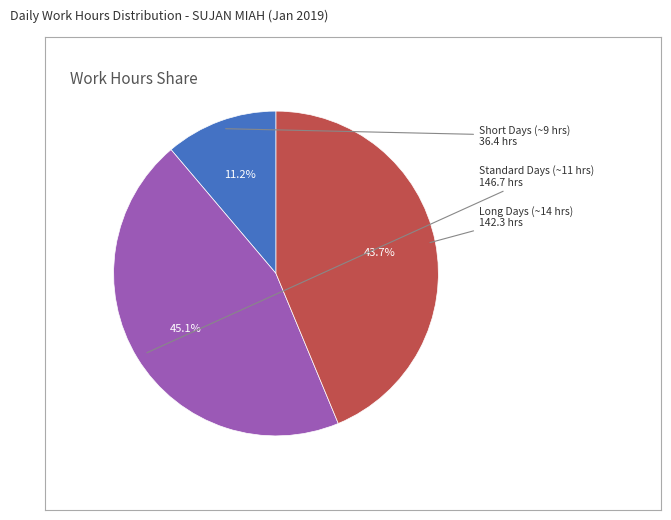

To the nearest percent, what is the average slice percentage?

33%